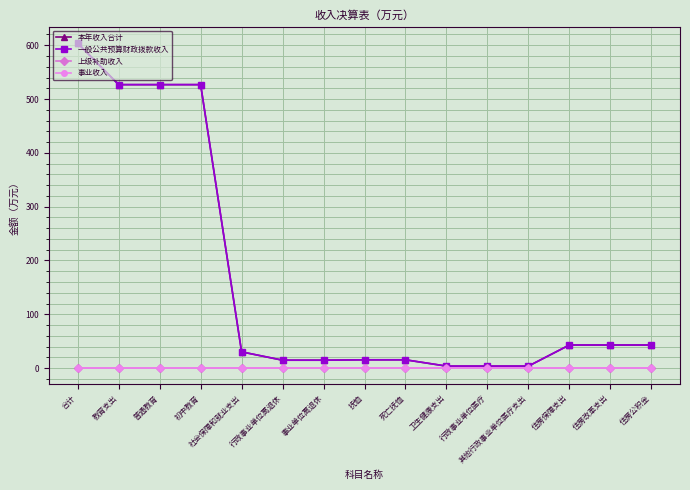

What is the label of the 9th point from the right?

事业单位离退休